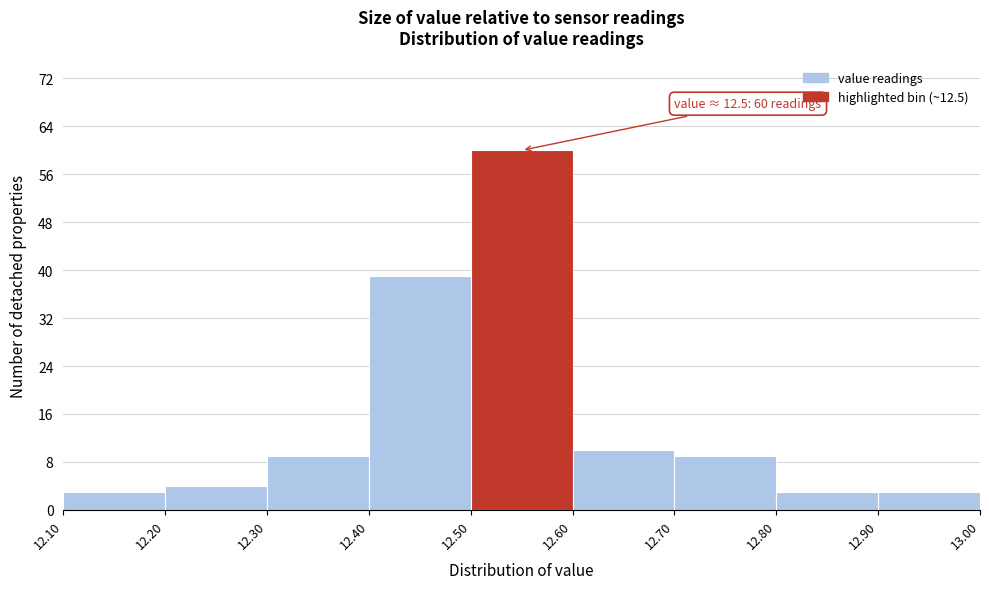

Over which range of the x-axis is the bar tallest?

12.50 to 12.60